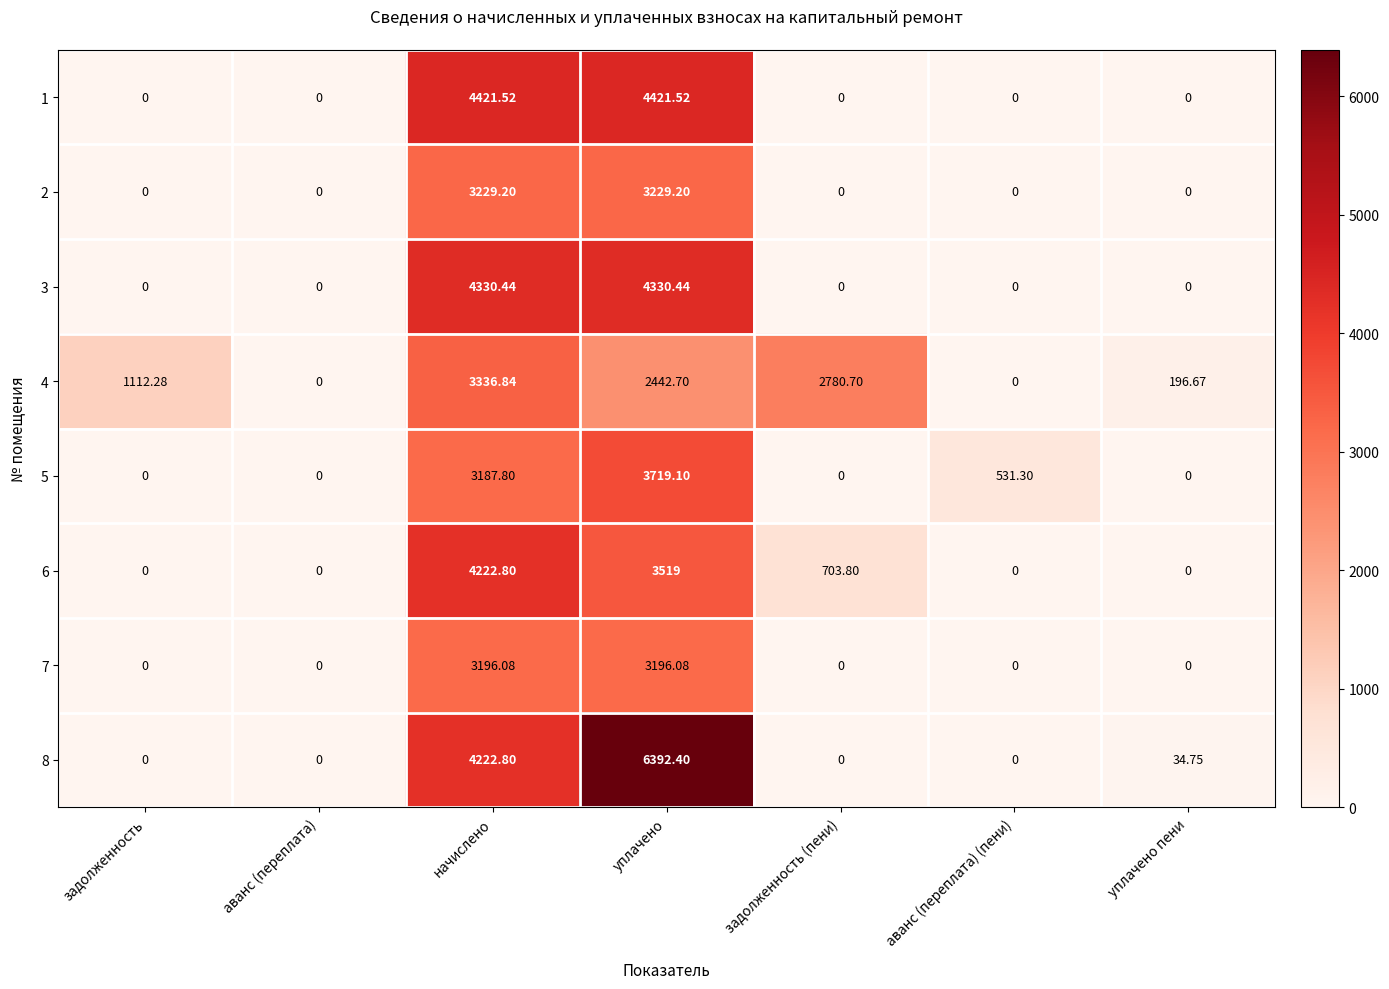

Which series has the widest spread of values?

8